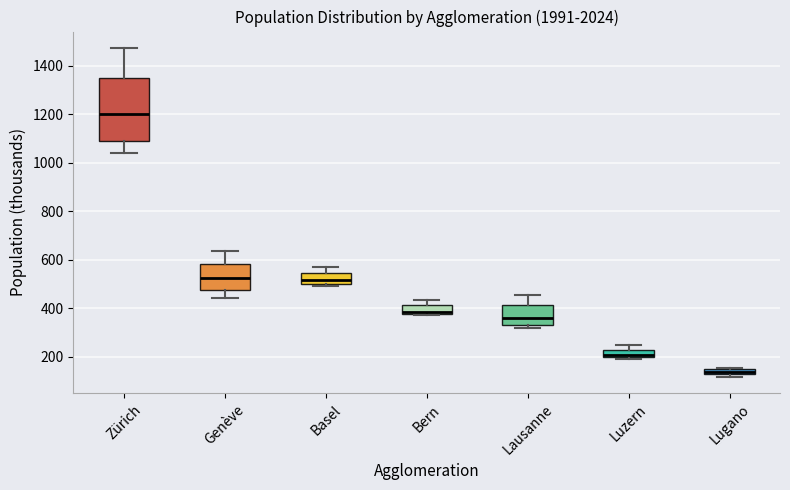

Which box is the tallest, from its lower edge to its upper edge?

Zürich